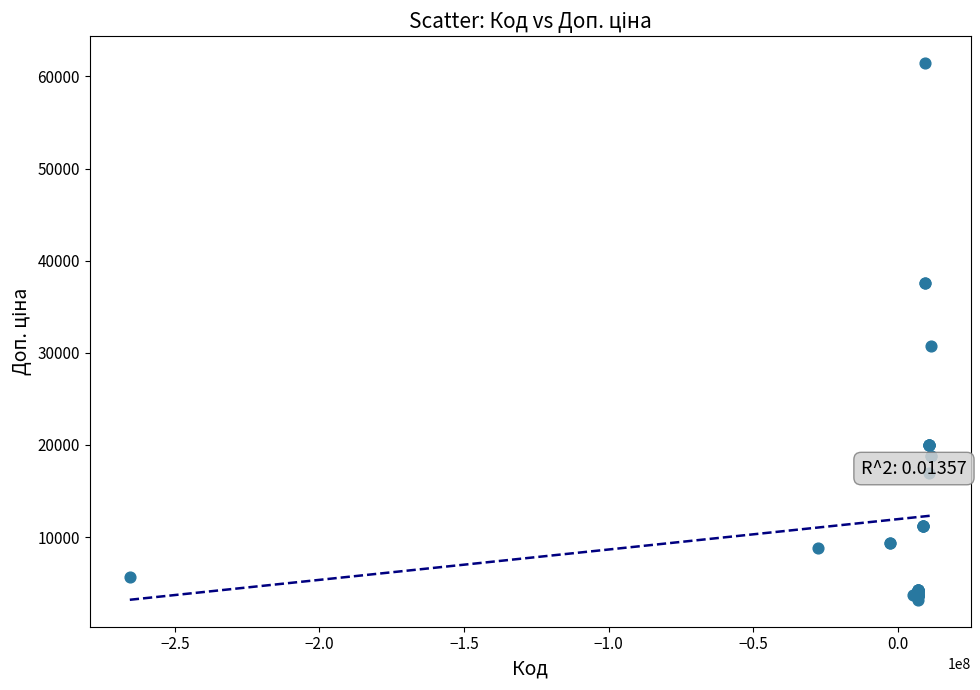

What Y value in the scatter plot is closest to 32310?

30717.1